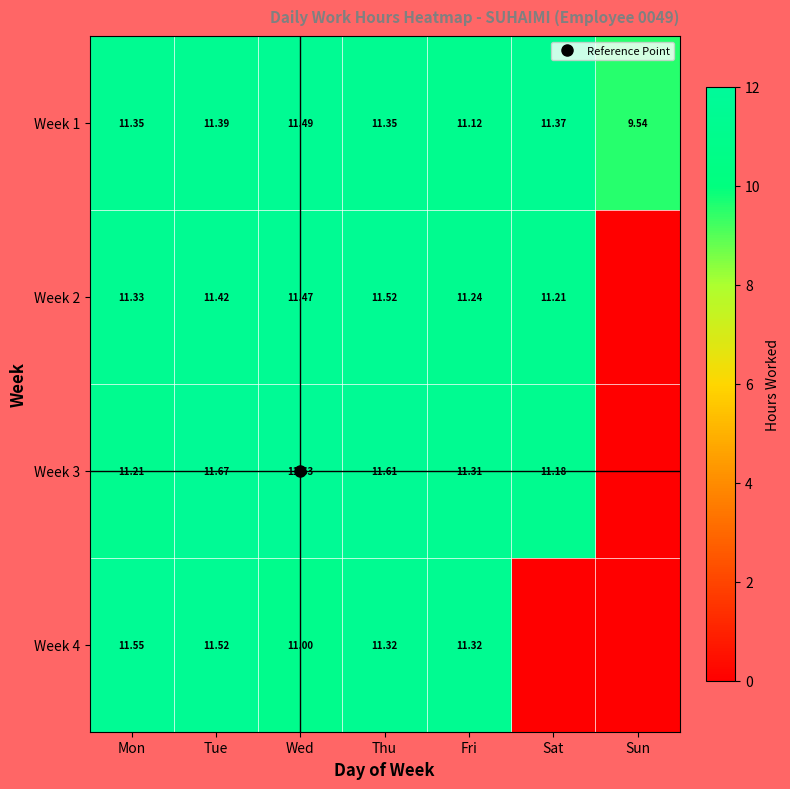

True or false: Week 1 has a value of 11.4 at Tue.

True